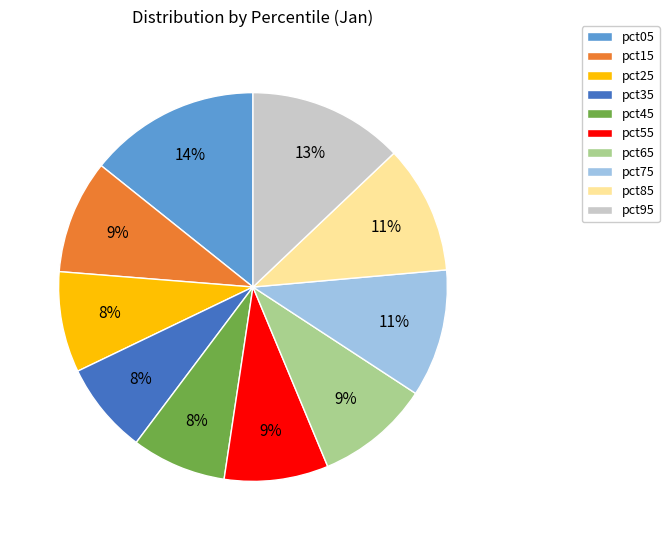

To the nearest percent, what is the average slice percentage?

10%